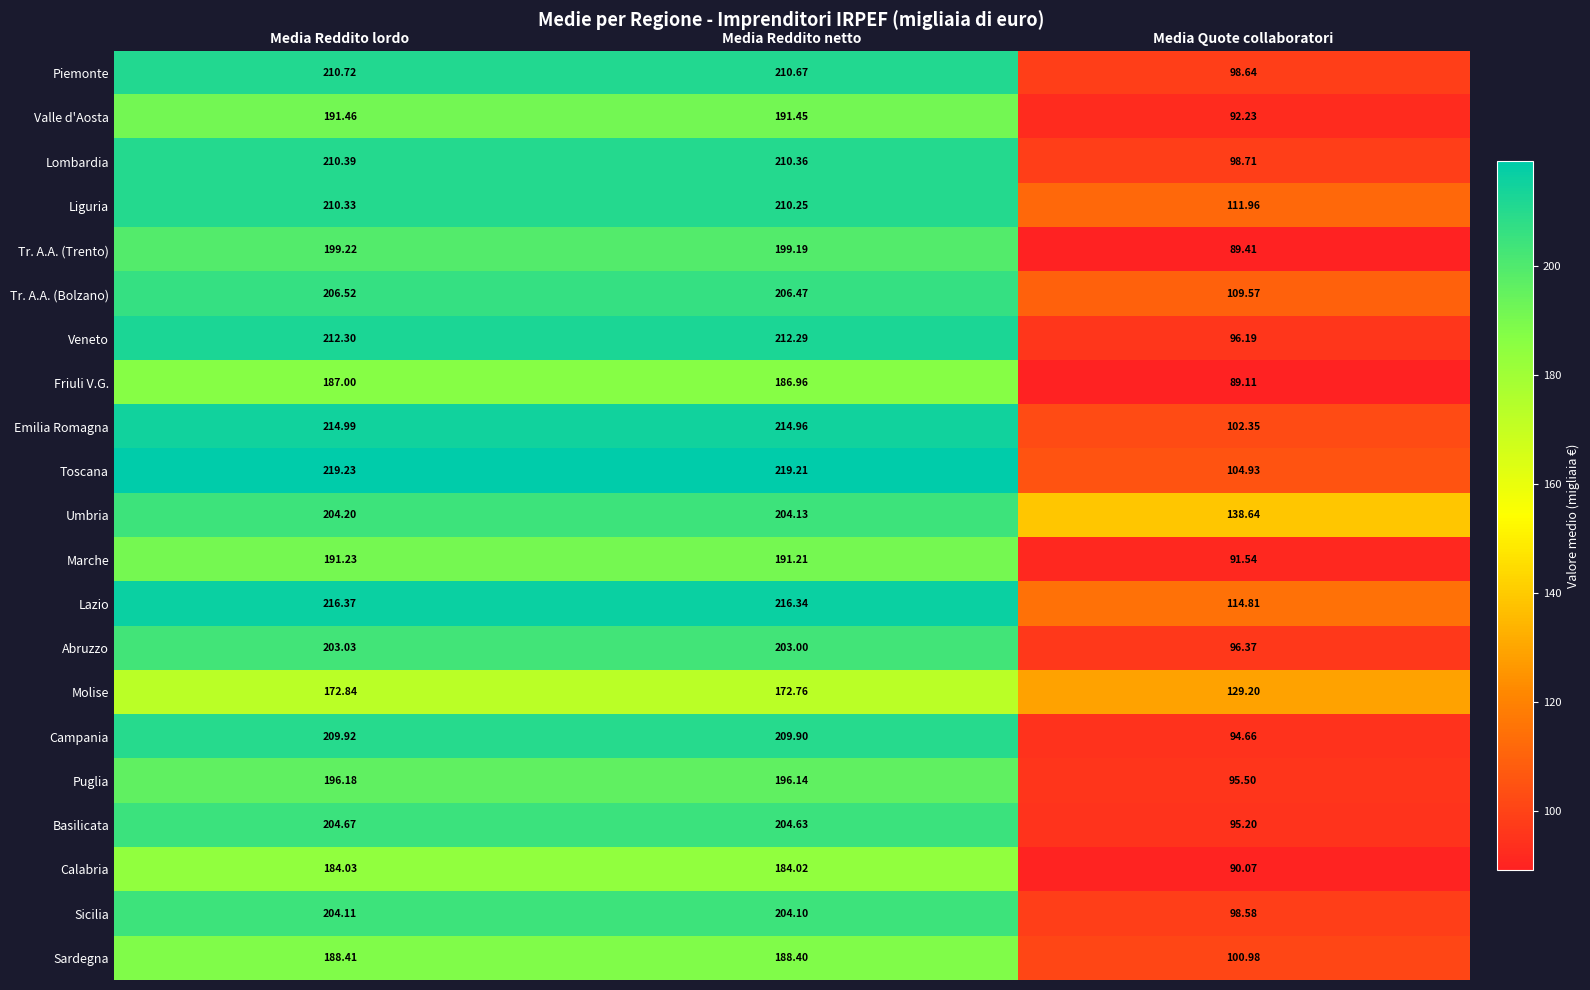

List the series in order of their peak value, lowest first.

Molise, Calabria, Friuli V.G., Sardegna, Marche, Valle d'Aosta, Puglia, Tr. A.A. (Trento), Abruzzo, Sicilia, Umbria, Basilicata, Tr. A.A. (Bolzano), Campania, Liguria, Lombardia, Piemonte, Veneto, Emilia Romagna, Lazio, Toscana